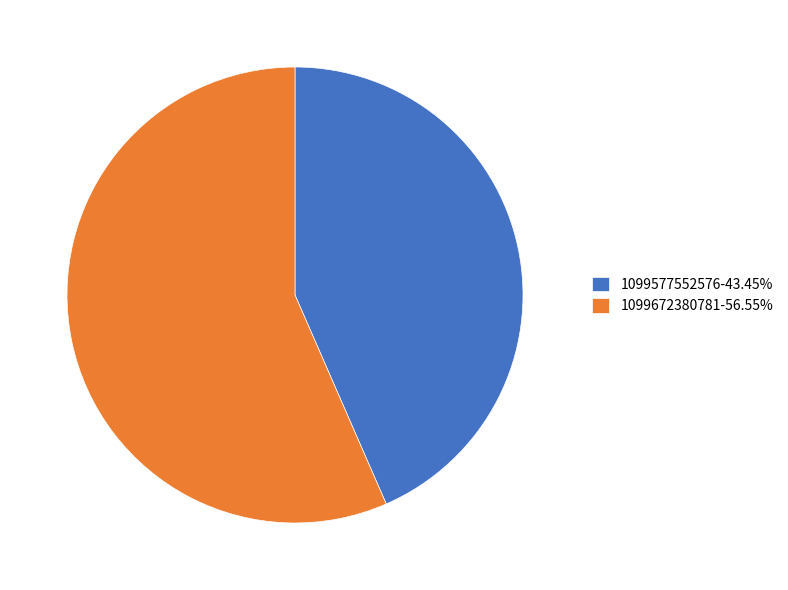

The 1099577552576 slice represents 35% of the pie. True or false?

False